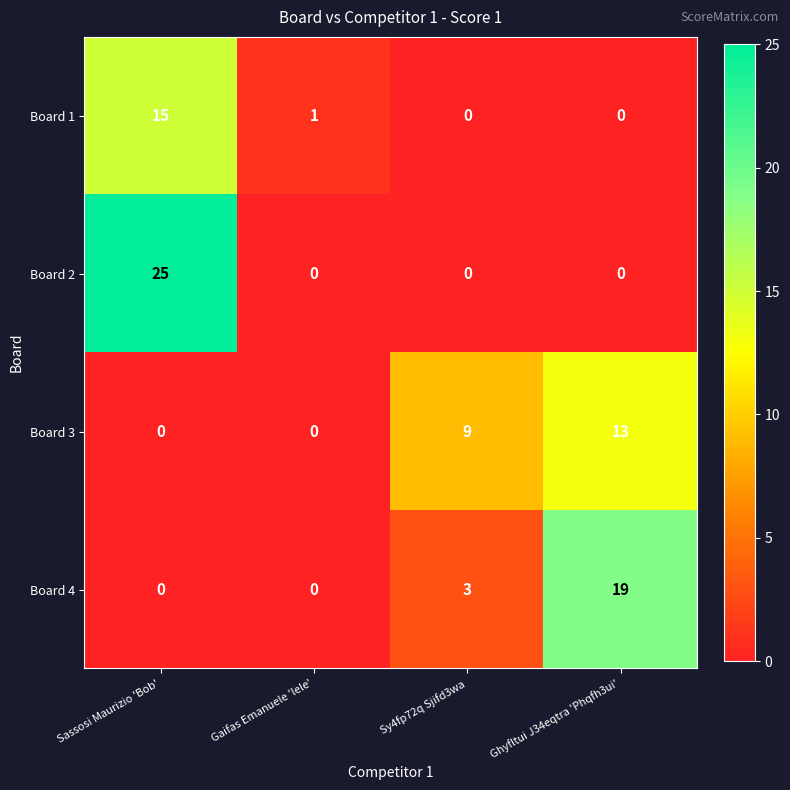

Which category has the highest value across all series?

Sassosi Maurizio 'Bob'